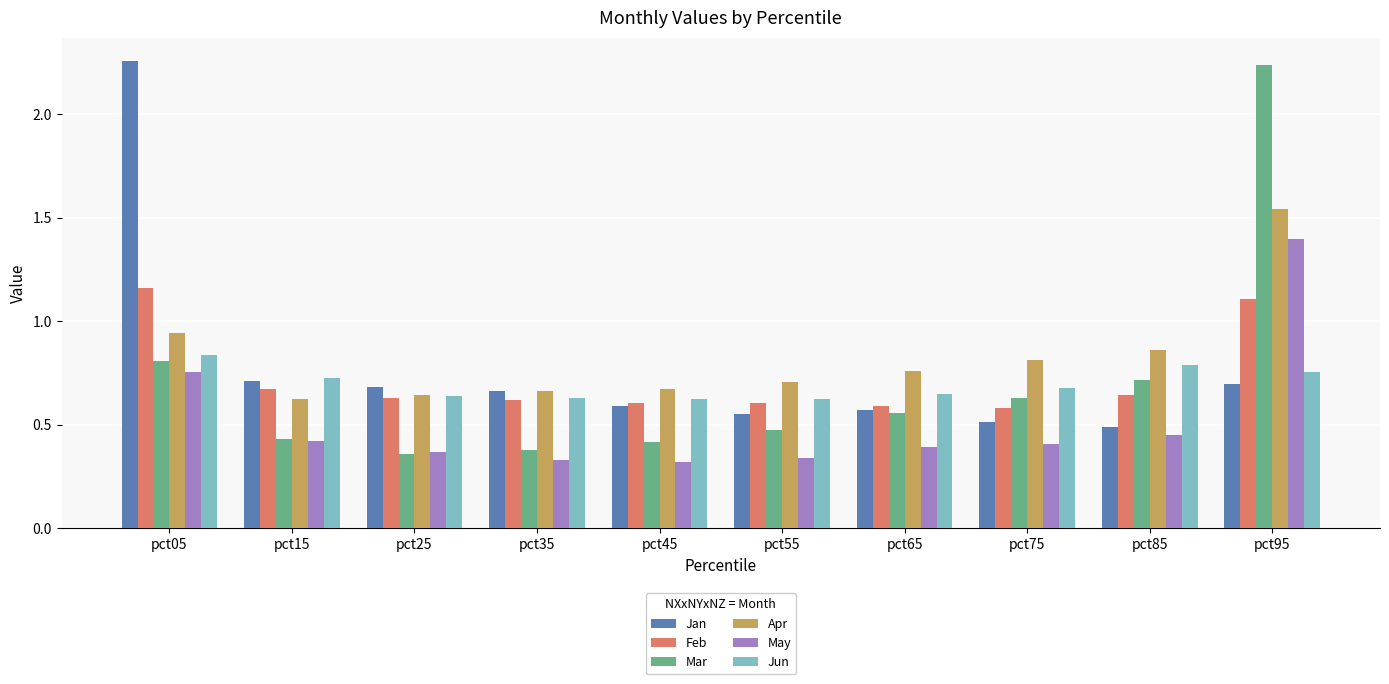

What is the sum of all Apr values?

8.2